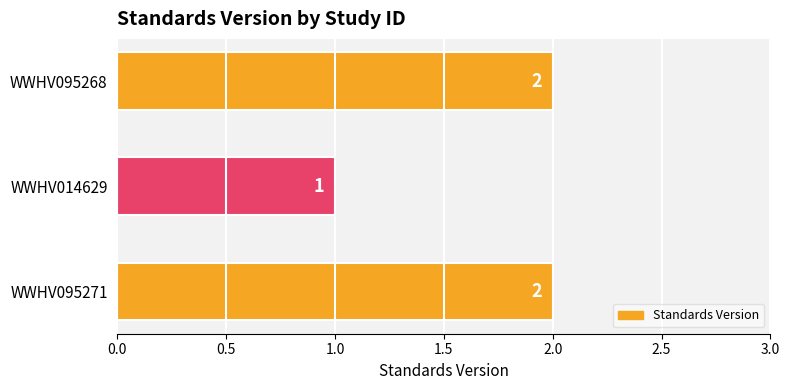

Approximately how many times larger is the value at WWHV014629 compared to WWHV095271?

0.5